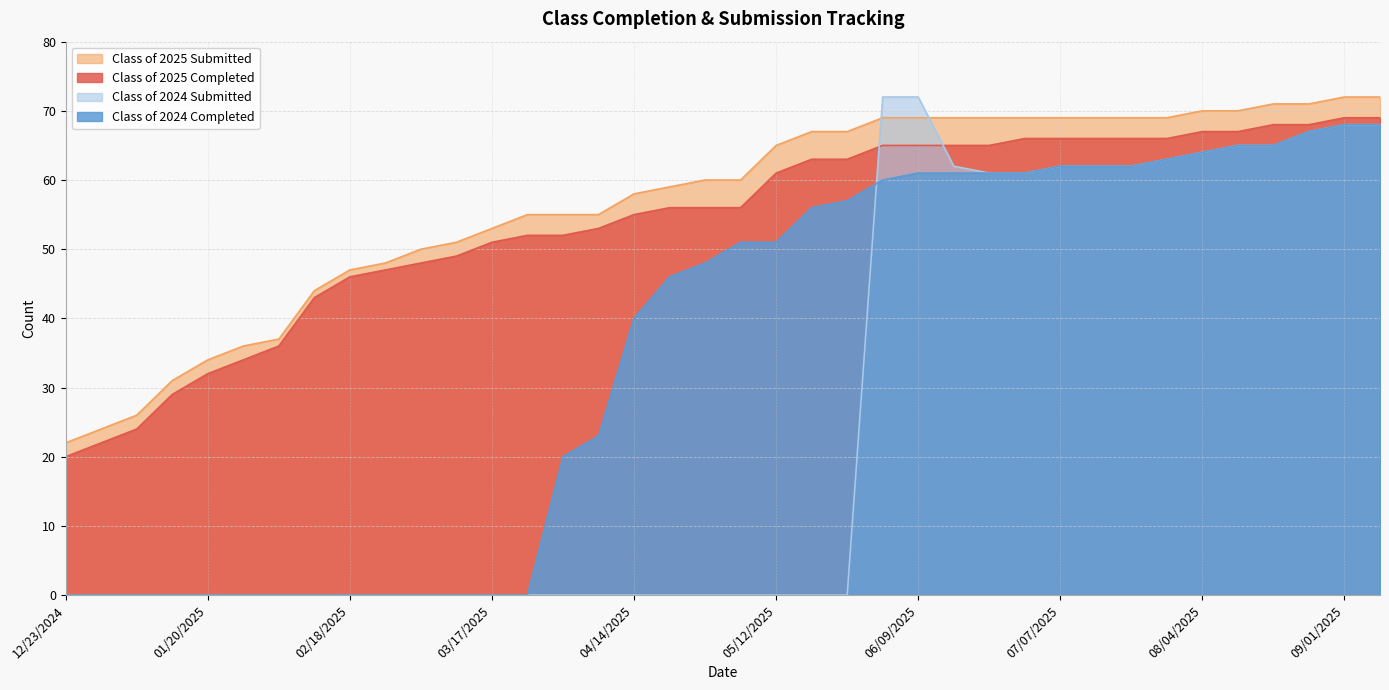

Which has a higher value, 09/01/2025 or 02/10/2025?

09/01/2025